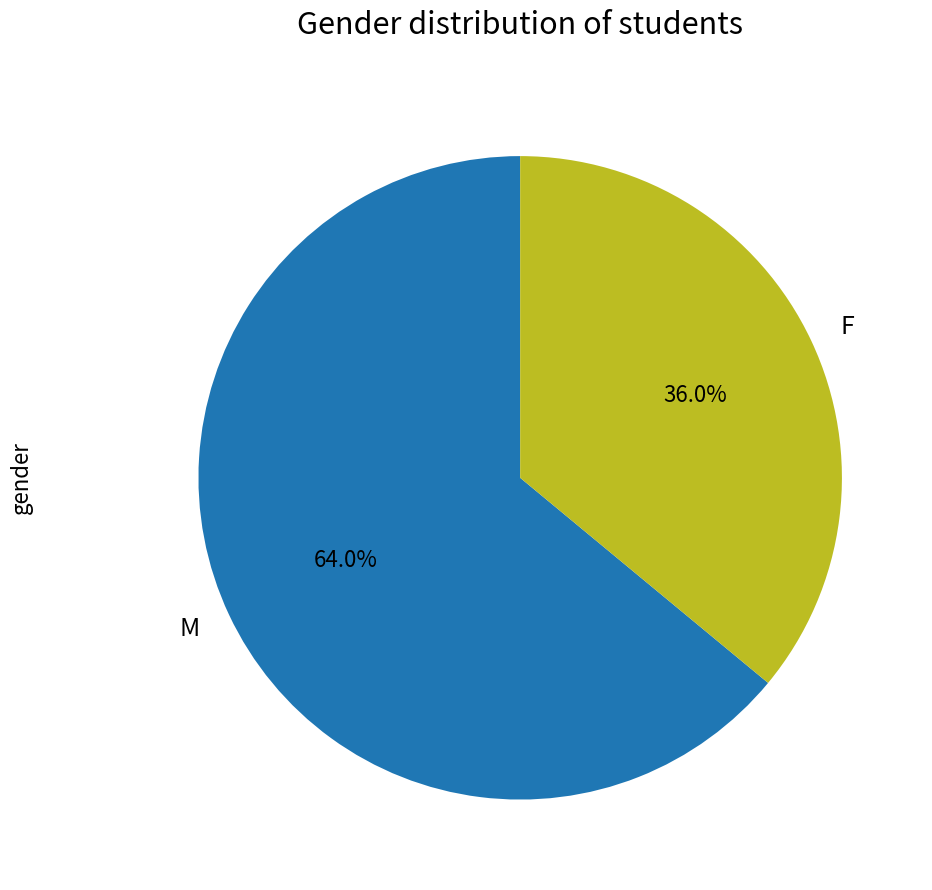

Which slice is the largest?

M